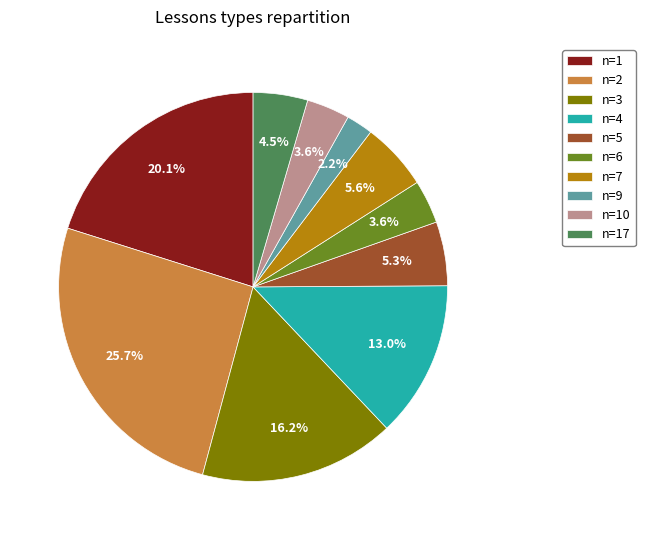

Which category has the smallest portion of the pie?

n=9